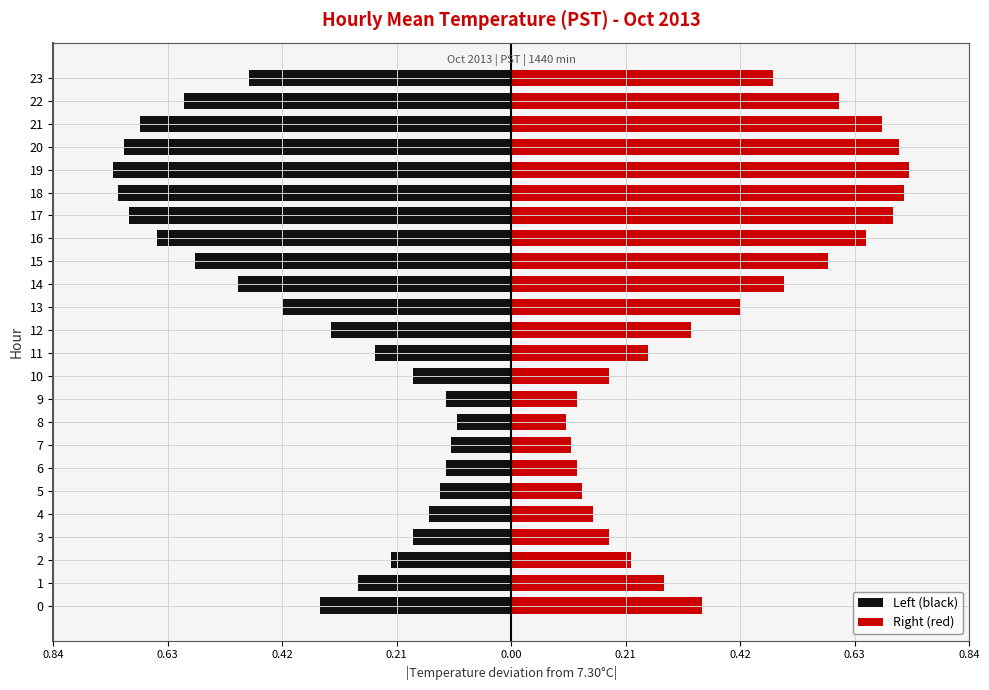

What is the difference between the maximum and minimum values in the Right (red) series?

0.6